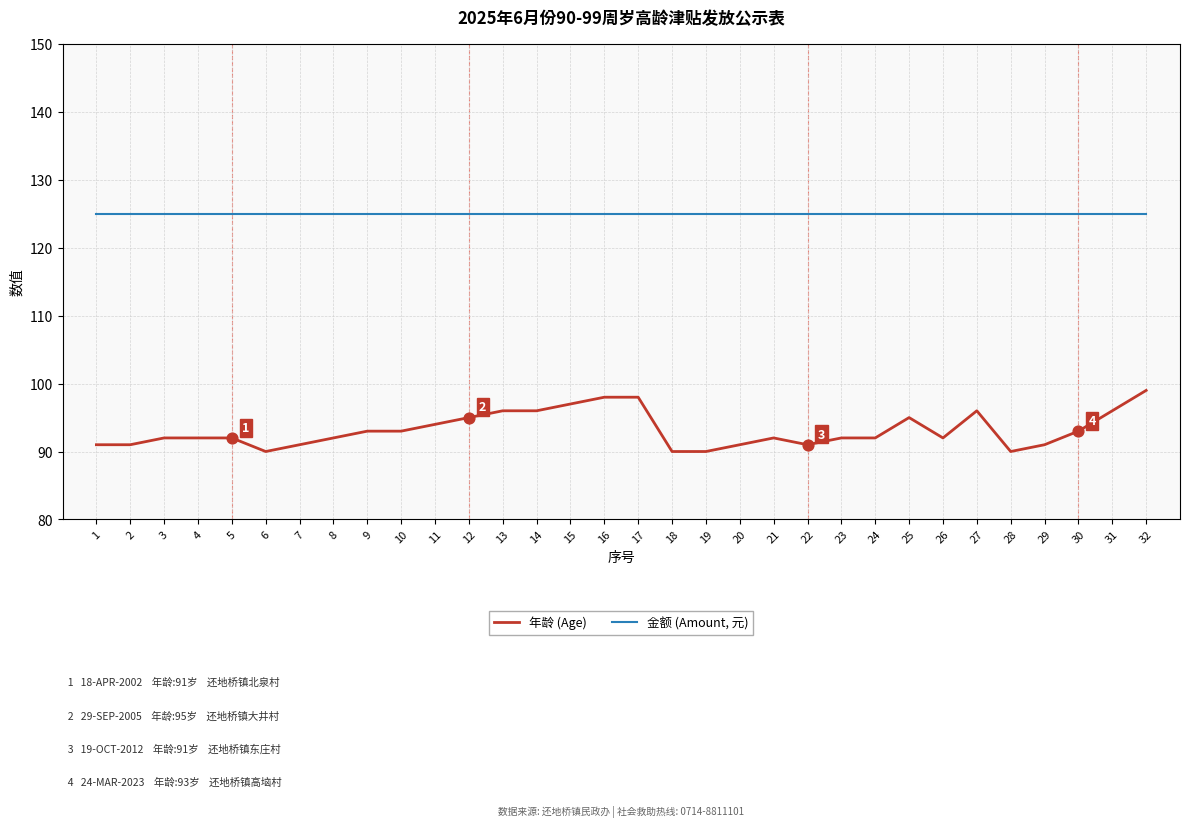

Between 2 and 16, which series saw the biggest shift?

年龄 (Age)